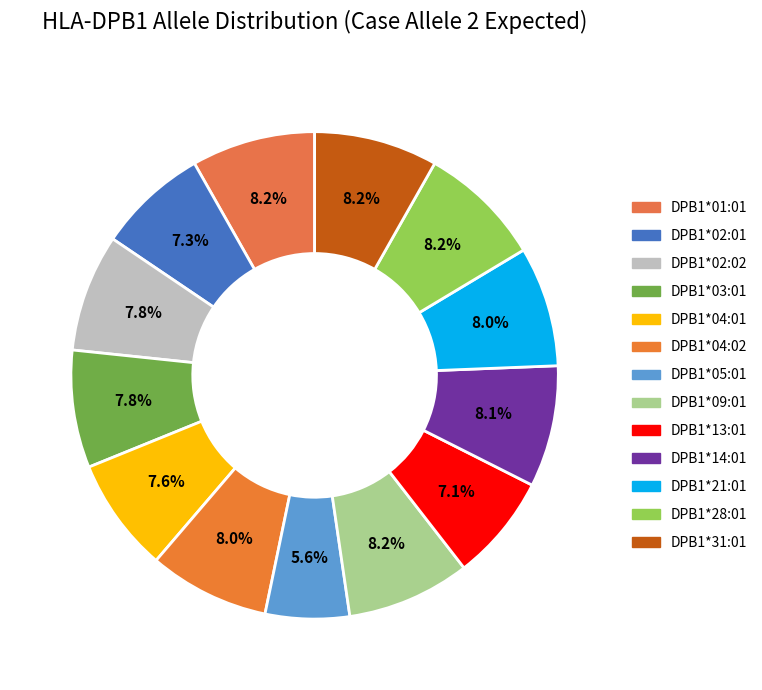

How many slices are in this pie chart?

13